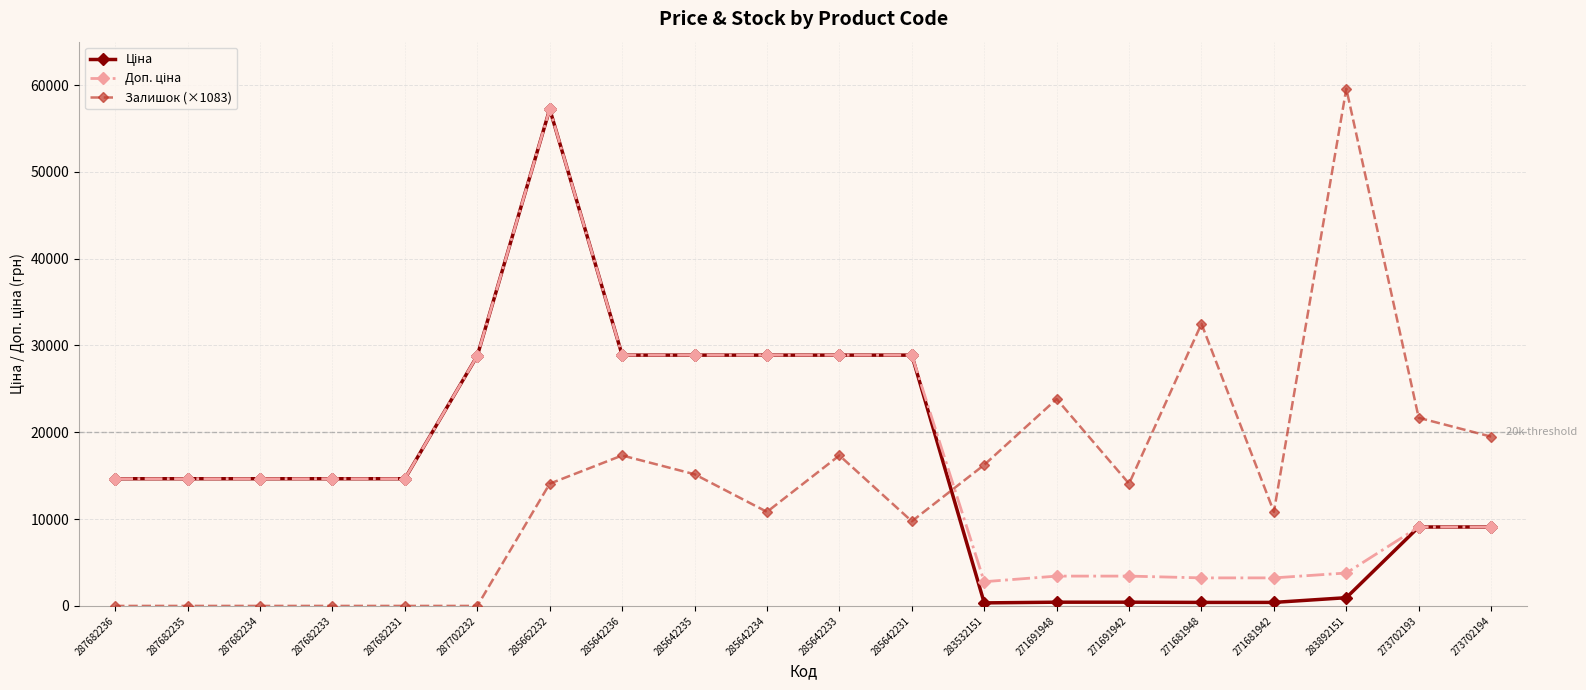

What is the value of the Залишок (×1083) point at the 12th from the left?

9750.0